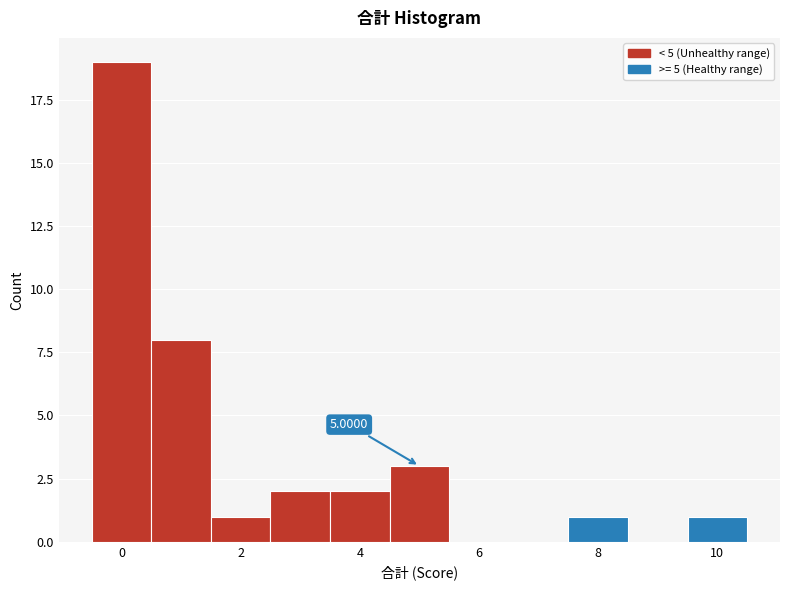

Which range on the x-axis has the tallest bar?

-0.5 to 0.5